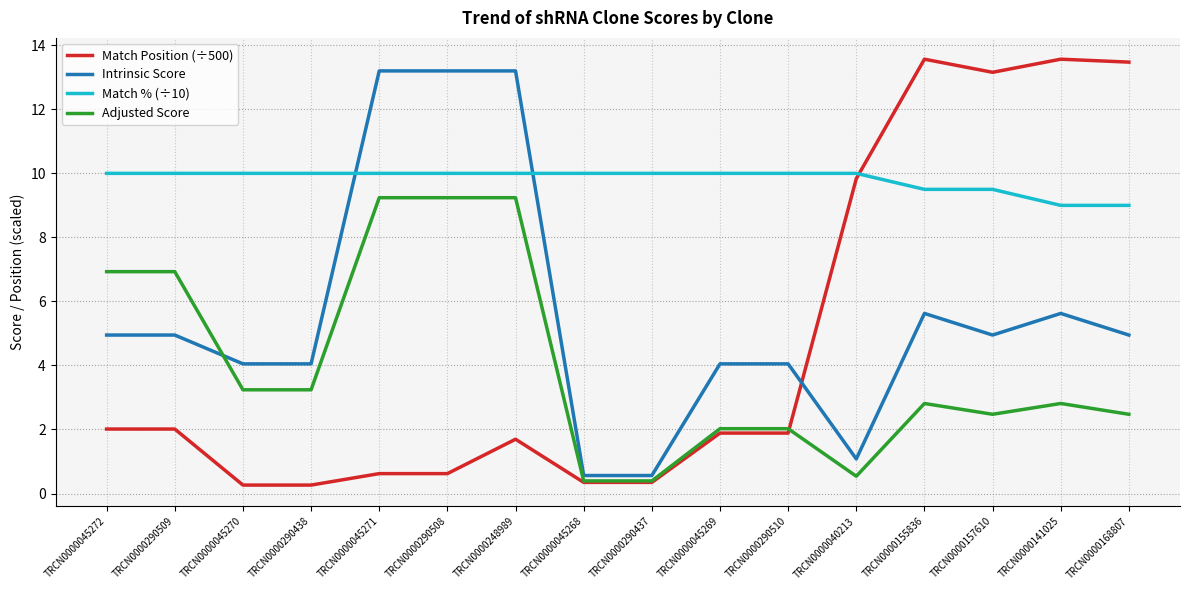

Is this an area chart (filled region under the line)?

No